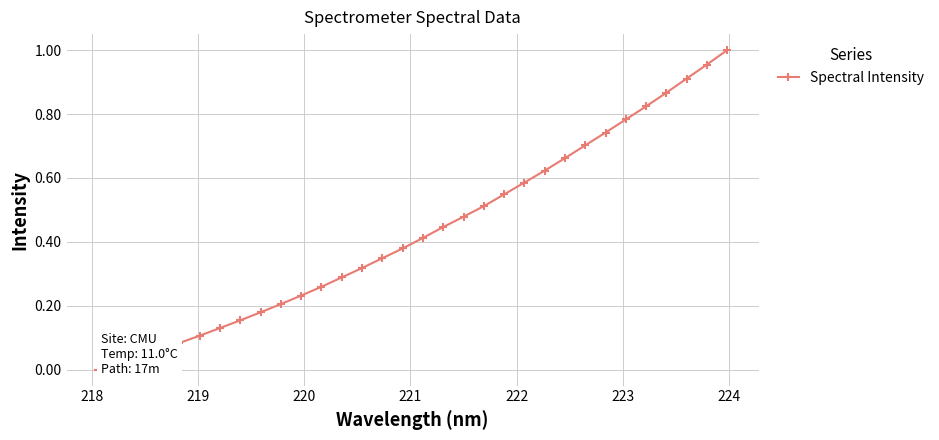

Does the chart display data point markers on the line(s)?

Yes